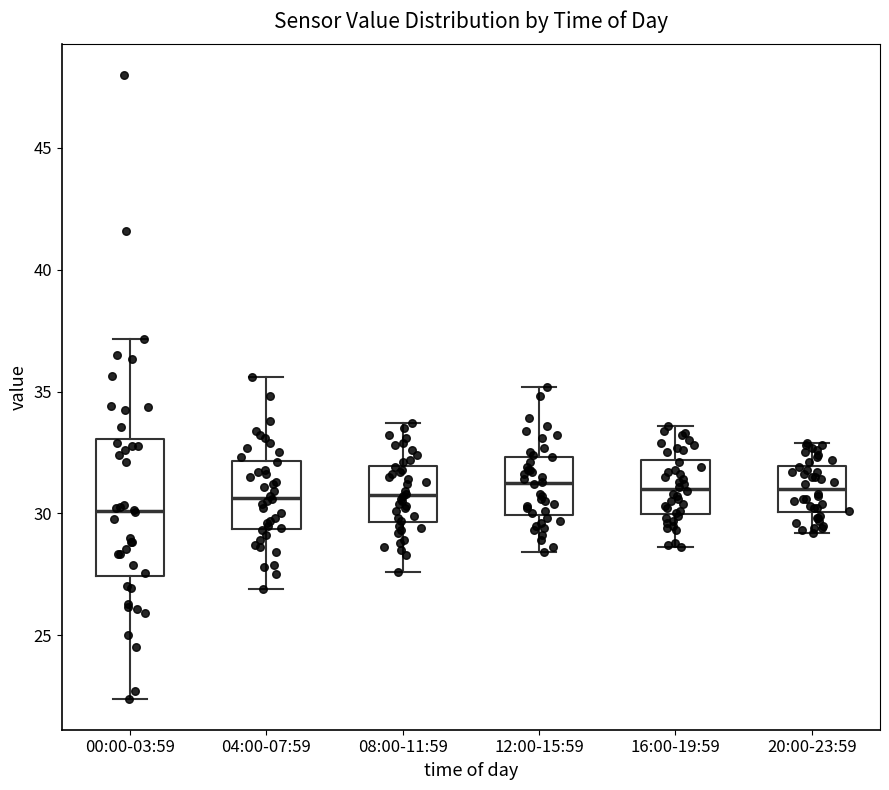

Where is the lower edge of the box for 04:00-07:59 on the y-axis? The values are not printed on the chart, so give them approximately, as read against the axis.

29.5